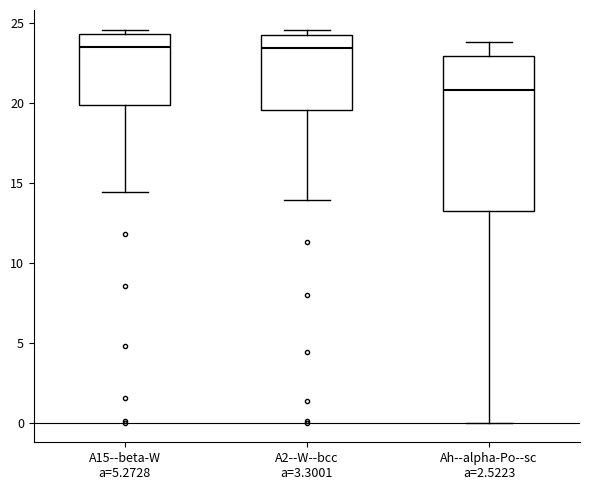

Which box's median line is the lowest?

Ah--alpha-Po--sc a=2.5223